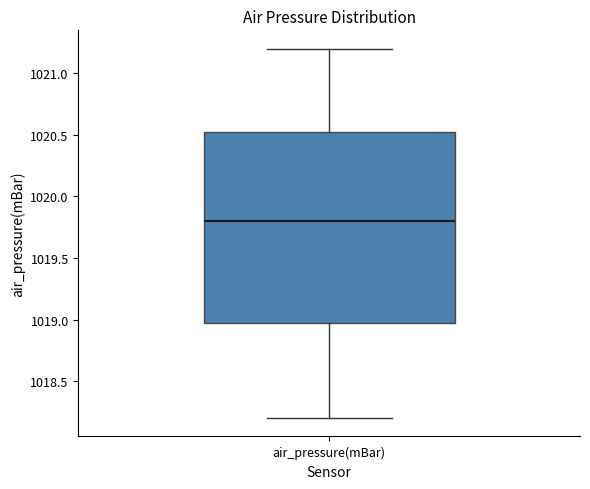

Transcribe this box plot: give where the median line is, the range the box spans, and where the two whiskers end, as read against the y-axis. The values are not printed on the chart, so give them approximately, as read against the axis.

median 1019.80, box 1019.00 to 1020.55, whiskers 1018.20 to 1021.20